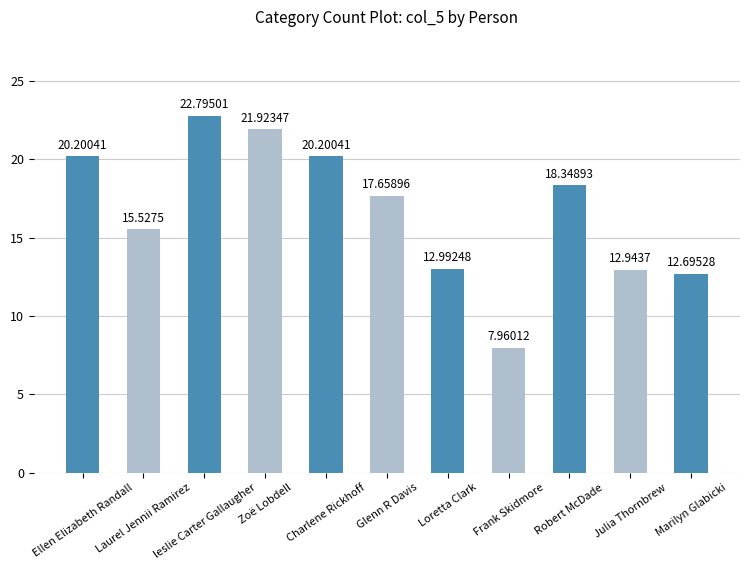

What value does the data have at Marilyn Glabicki?

12.7